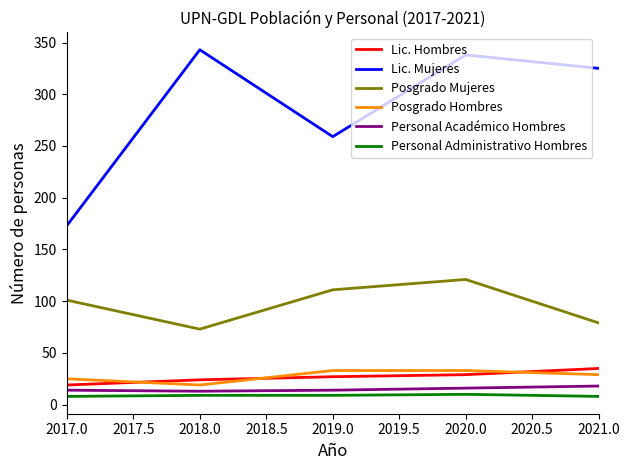

Is the value of Personal Administrativo Hombres at 2018.0 greater than the value of Posgrado Mujeres at 2017.0?

No